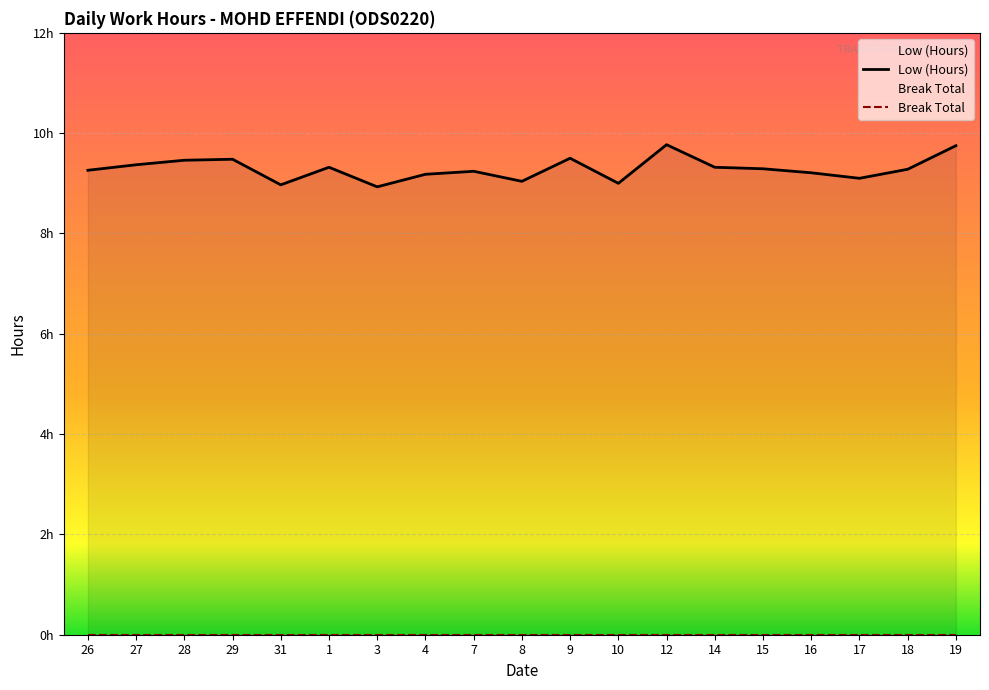

True or false: Low (Hours) has a value of 14.9 at 14.

False